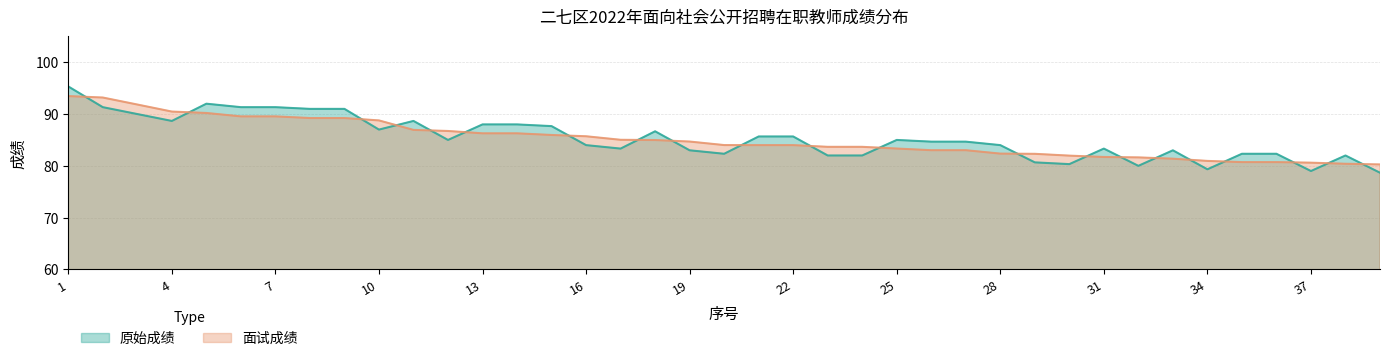

Between 23 and 28, which series saw the biggest shift?

原始成绩